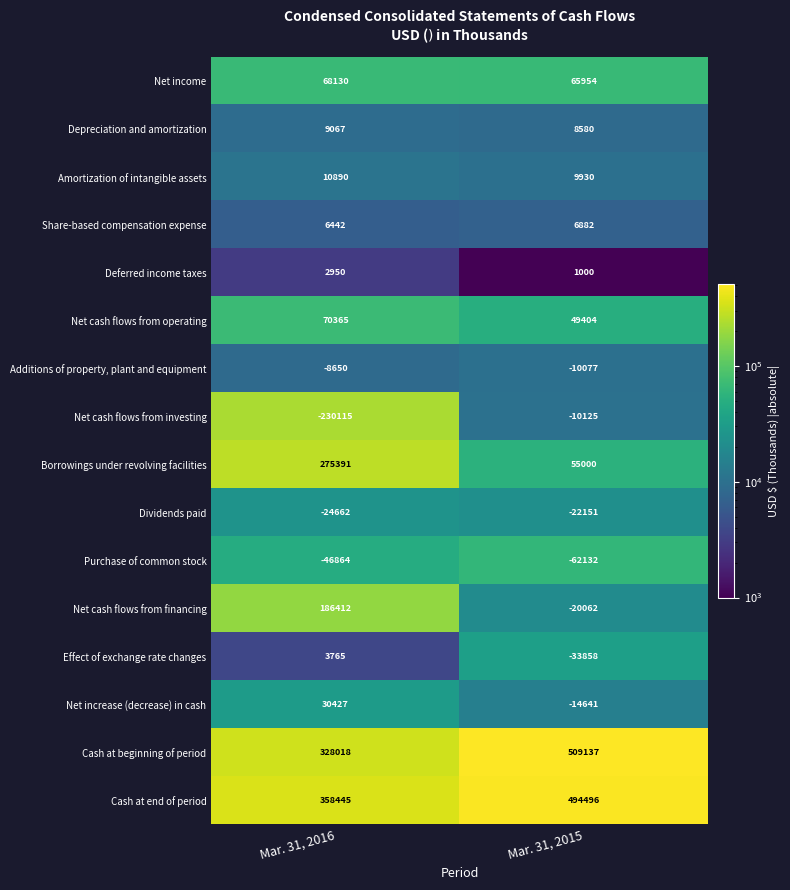

Which series changed the most between Mar. 31, 2016 and Mar. 31, 2015?

Borrowings under revolving facilities